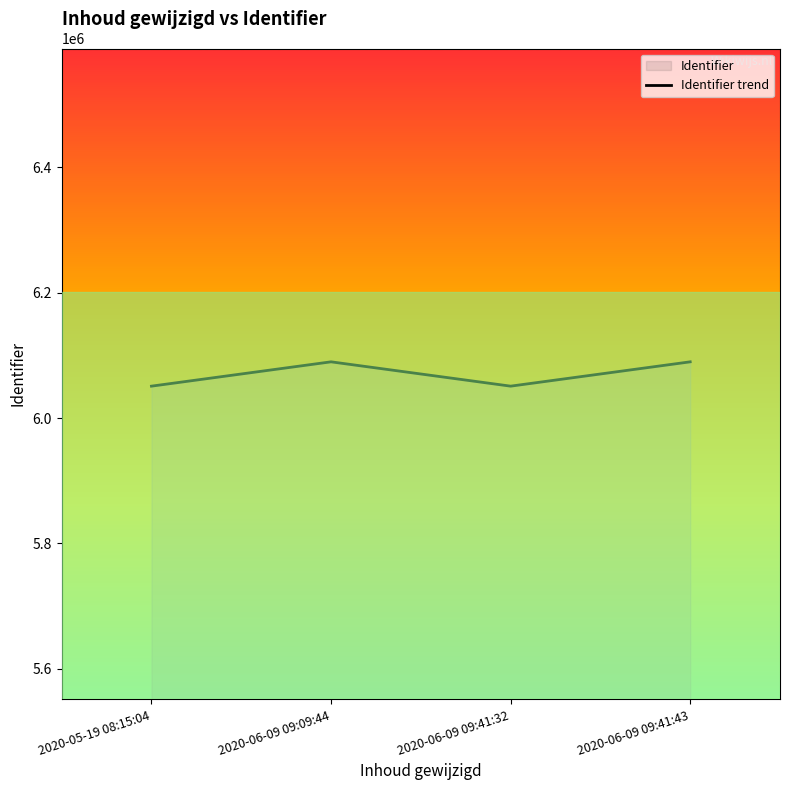

How many interior local valleys (lower than both neighbors) does the data have?

1